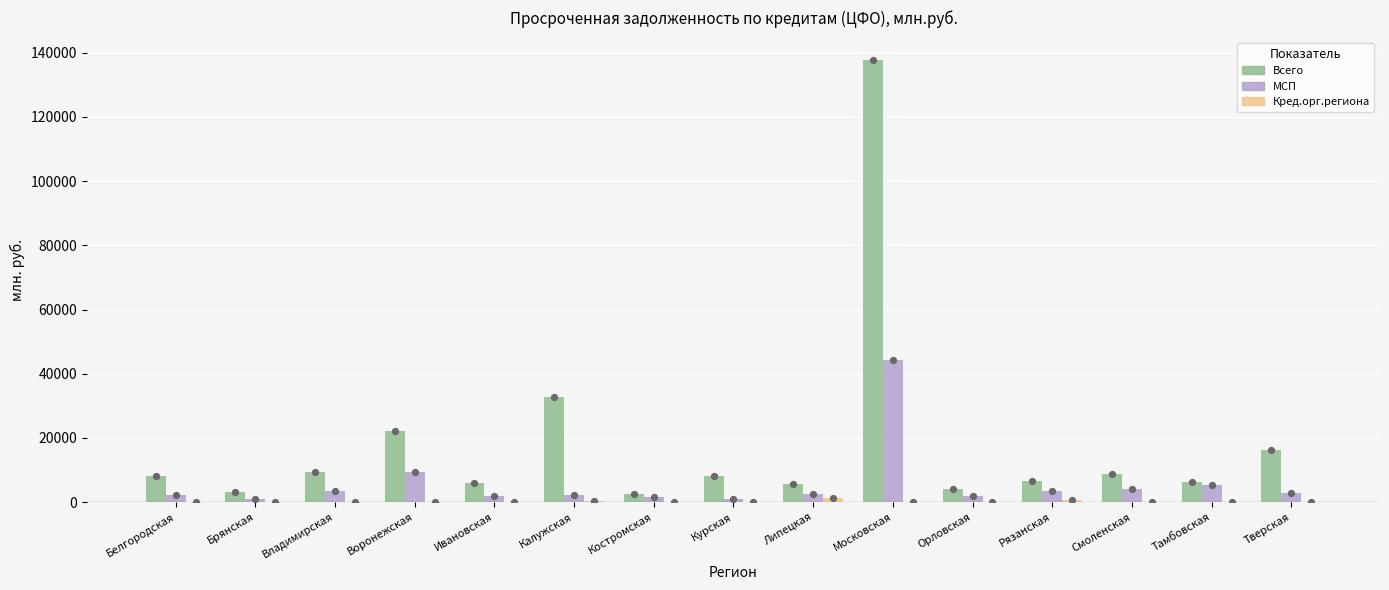

At how many categories does at least one series exceed 8713?

5